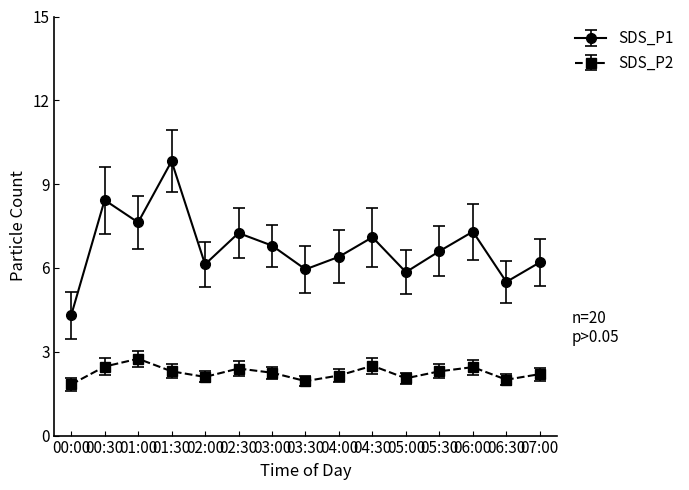

What are all the series names shown in the legend?

SDS_P1, SDS_P2